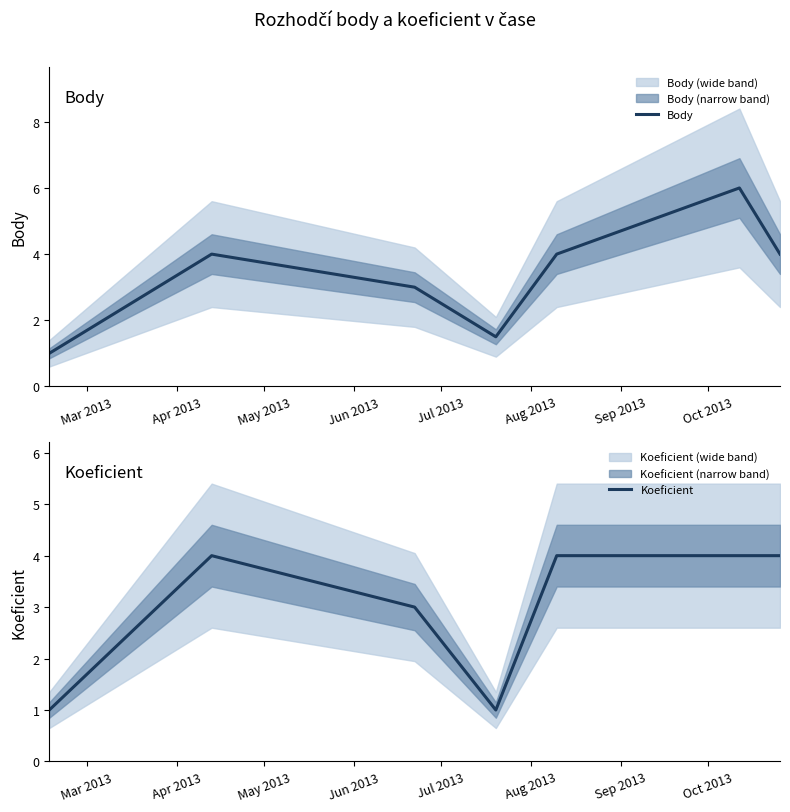

True or false: Koeficient and Body intersect in this chart.

False